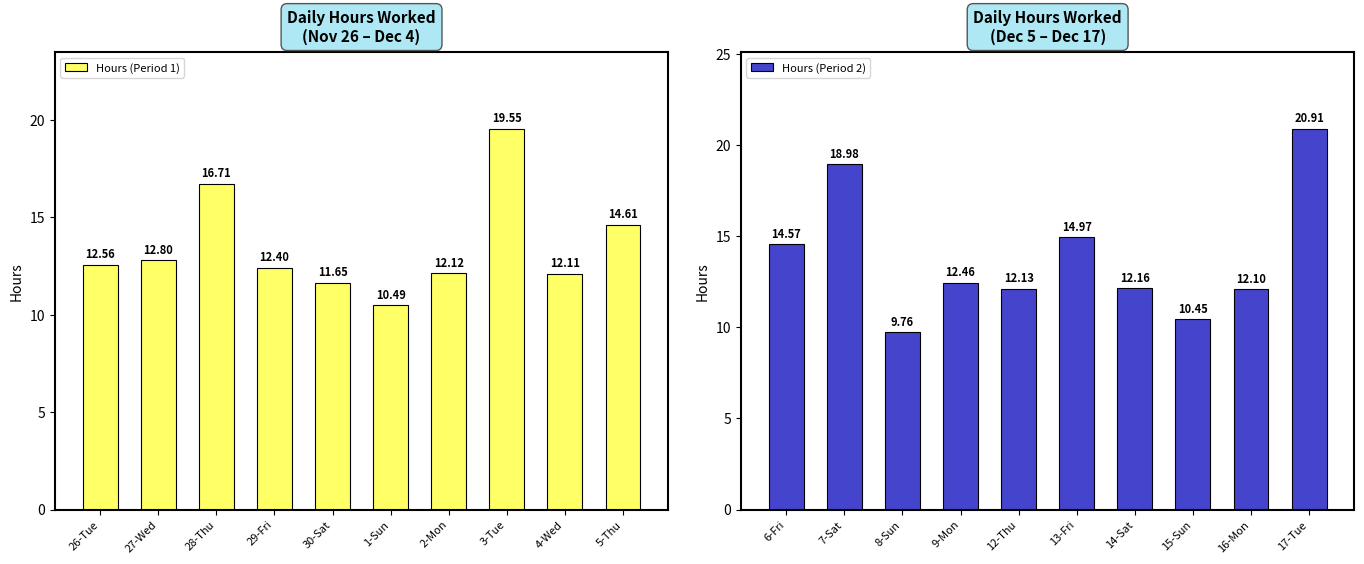

What is the sum of the Hours (Period 2) values at 14-Sat and 12-Thu?

24.3